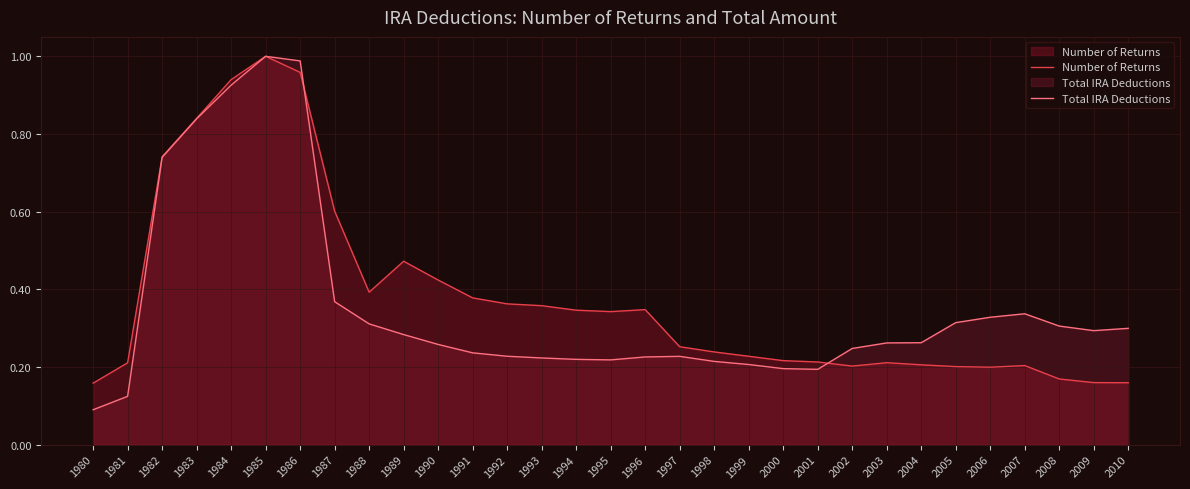

Is it true that Number of Returns equals 0.4 at 2000?

False